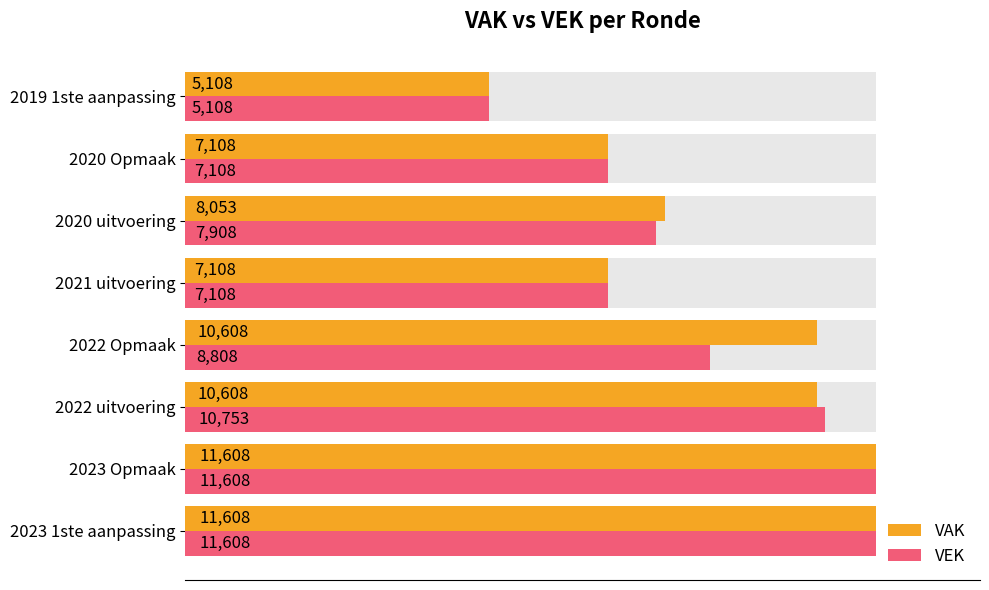

How many groups of bars are there?

8